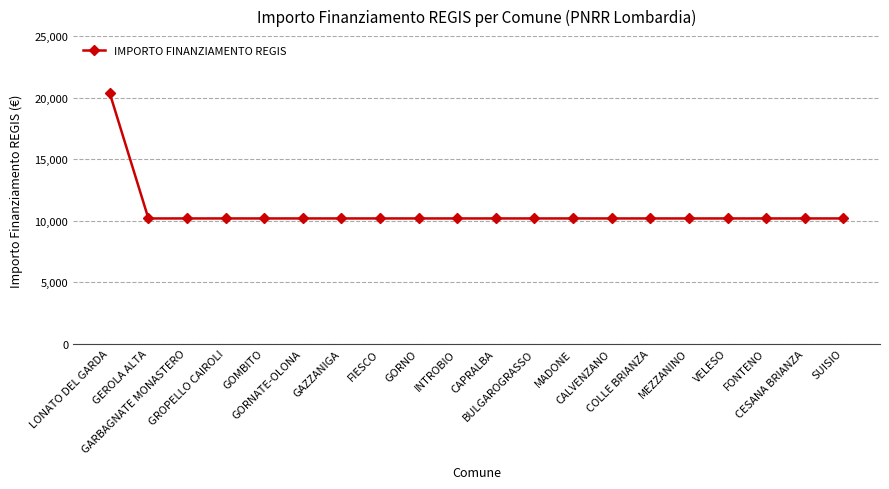

What is the minimum value shown in the chart?

10172